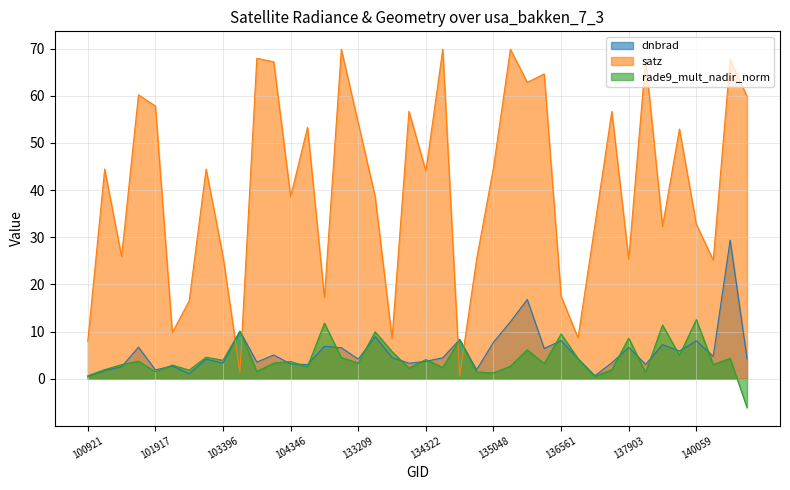

Which category has the highest value in the rade9_mult_nadir_norm series?

140059